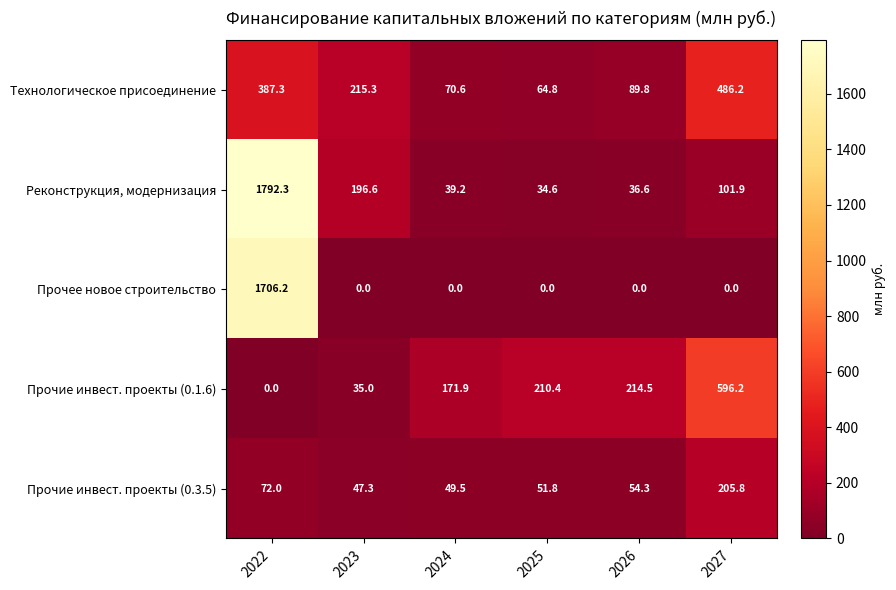

What is the average value of the Прочее новое строительство series?

284.4